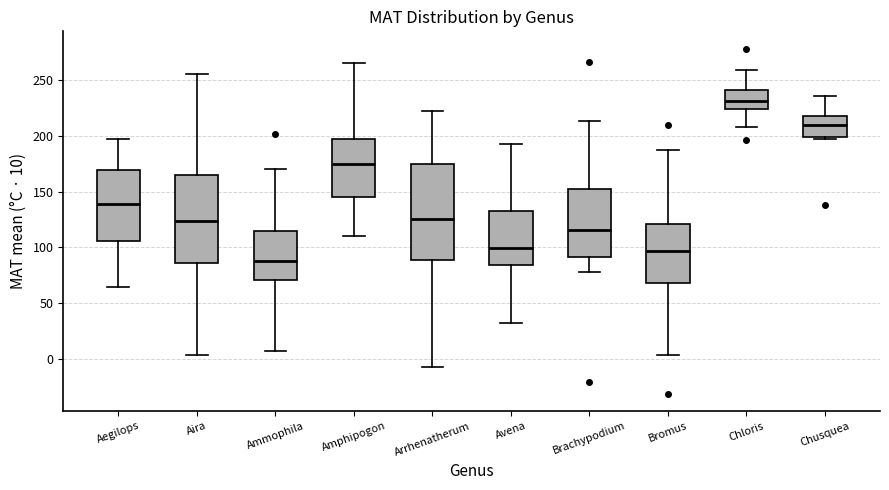

Comparing the boxes themselves (not the whiskers), which one is the tallest?

Arrhenatherum